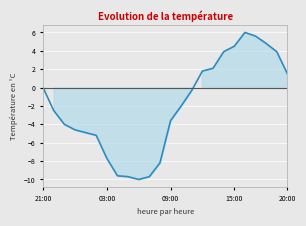

What is the label of the 4th point from the left?

00:00